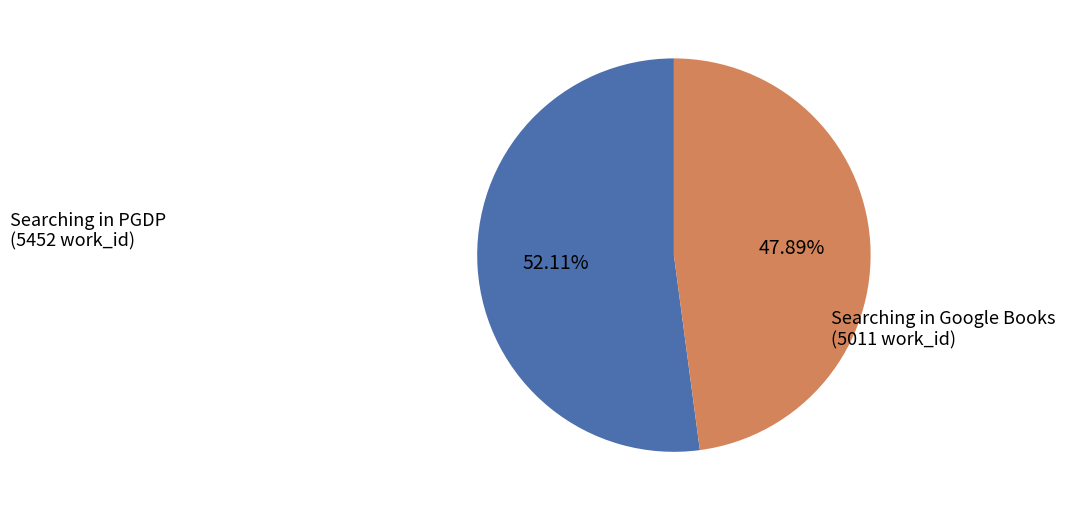

Rank the categories by value from highest to lowest.

Searching in PGDP (5452 work_id), Searching in Google Books (5011 work_id)